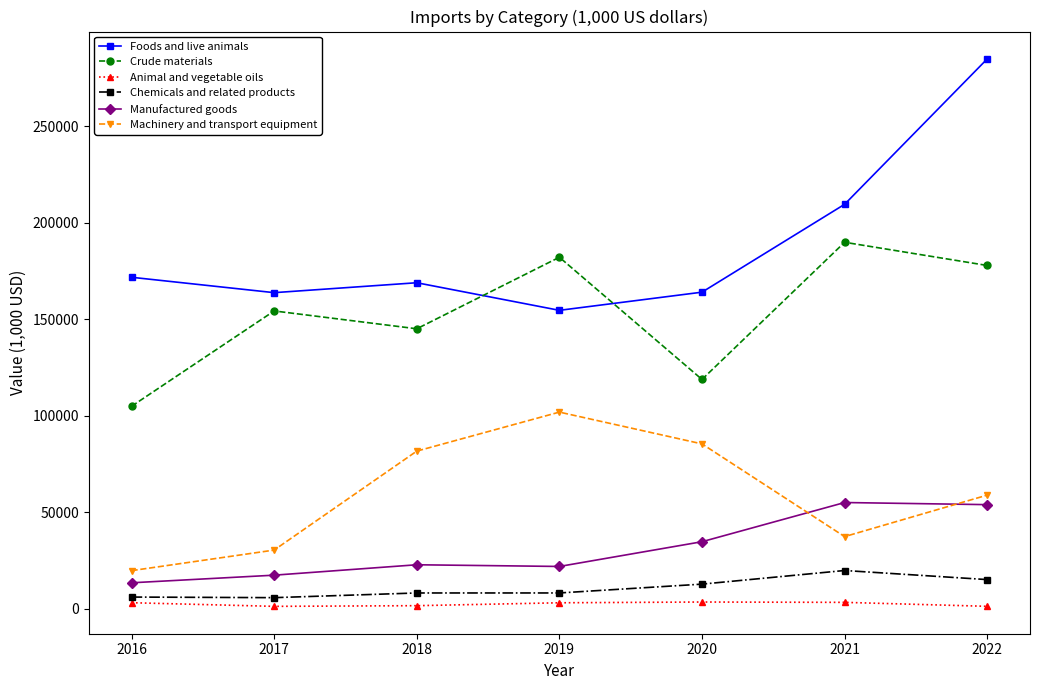

Is this an area chart (filled region under the line)?

No